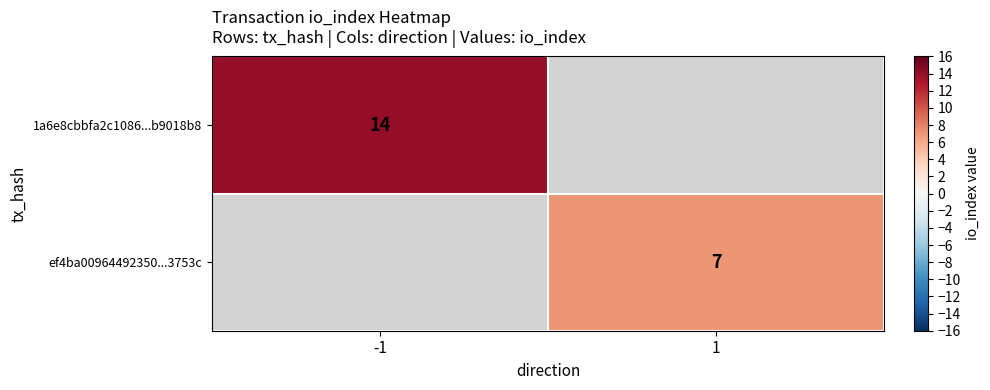

The ef4ba00964492350...3753c series shows 7 at 1. True or false?

True